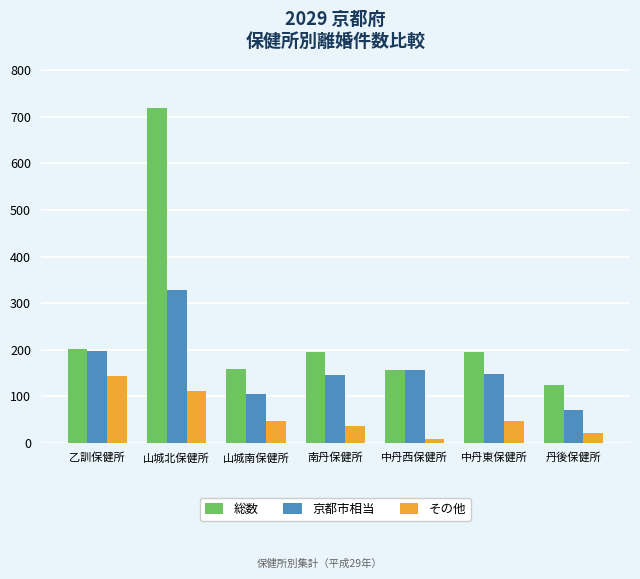

Rank the series by their average value, from lowest to highest.

その他, 京都市相当, 総数